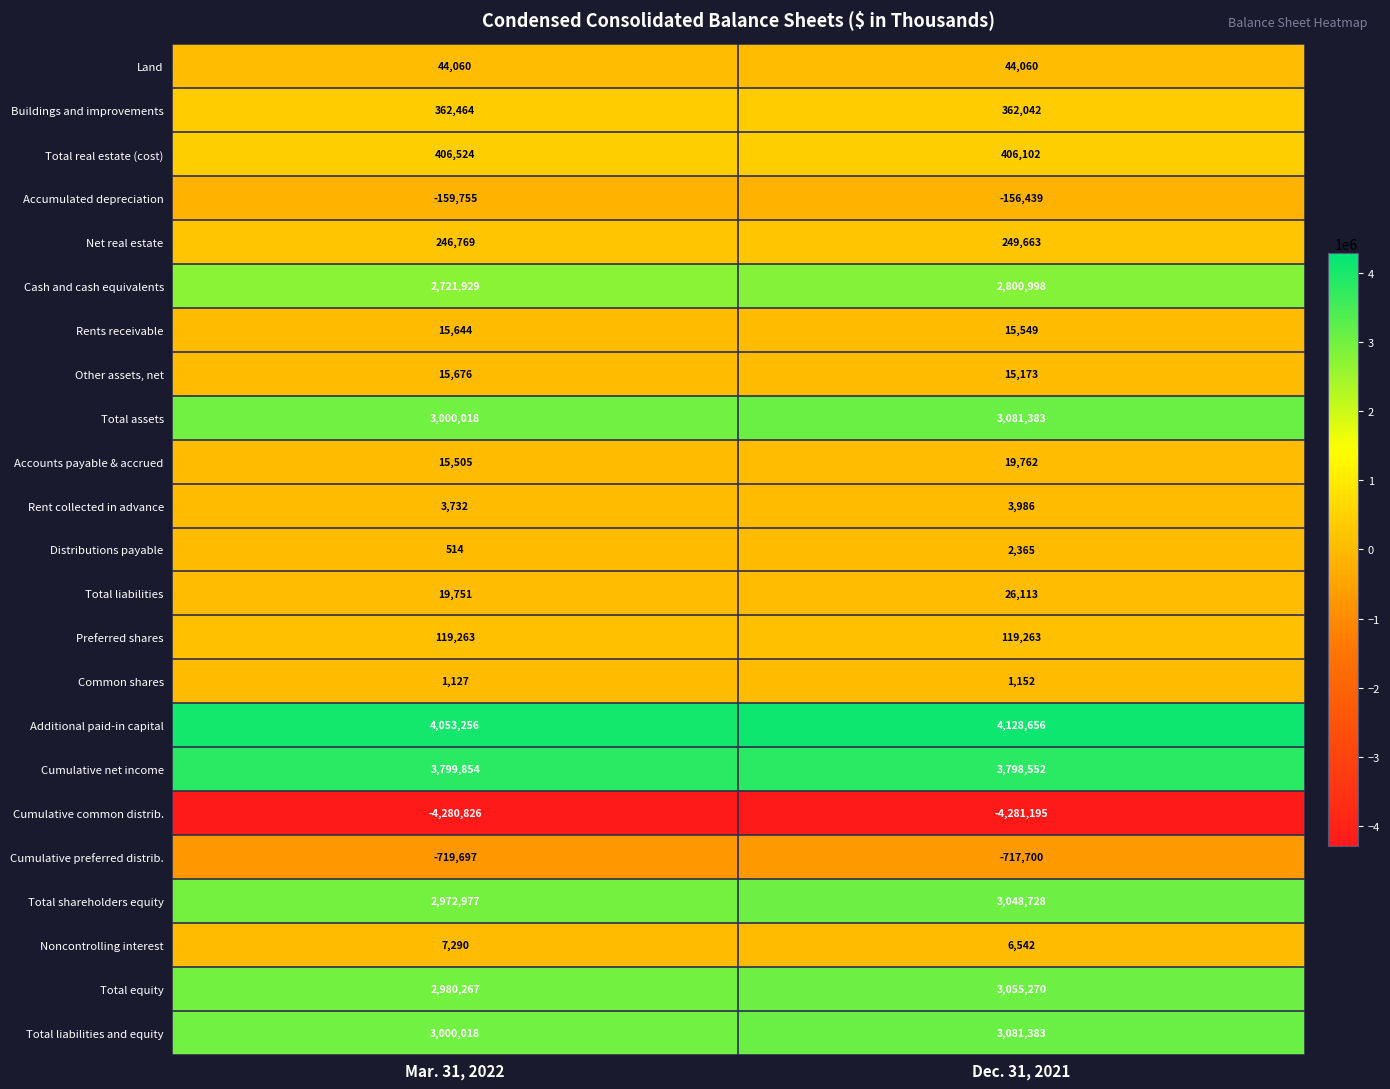

What is the difference between the Buildings and improvements values at Mar. 31, 2022 and Dec. 31, 2021?

422